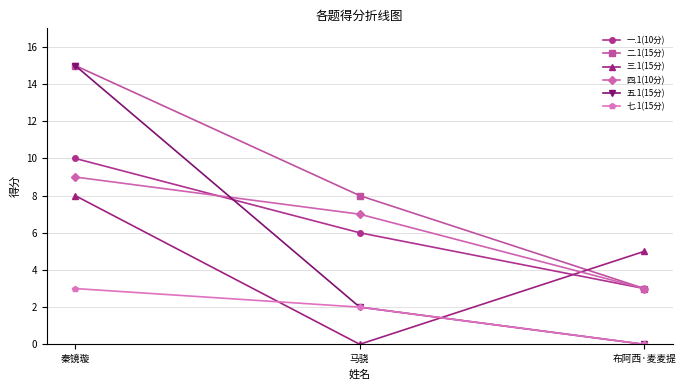

What is the label of the 2nd point from the left?

马骁